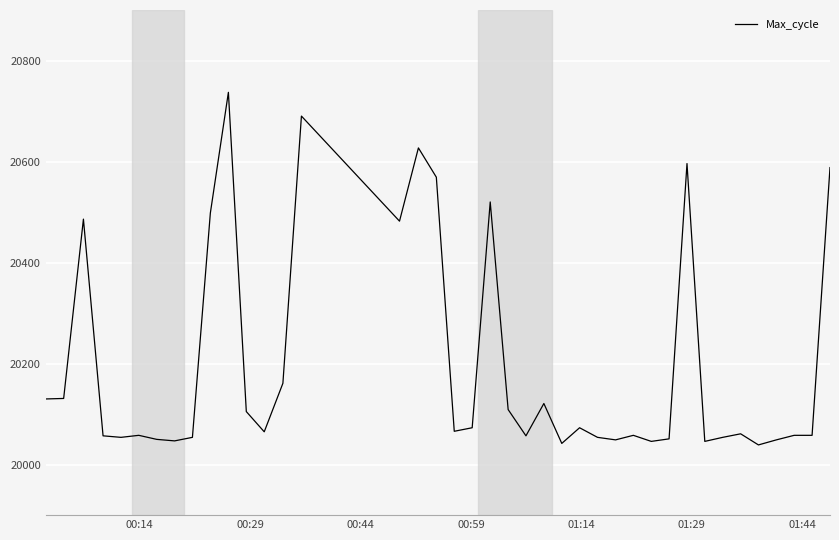

What is the minimum value shown in the chart?

20039